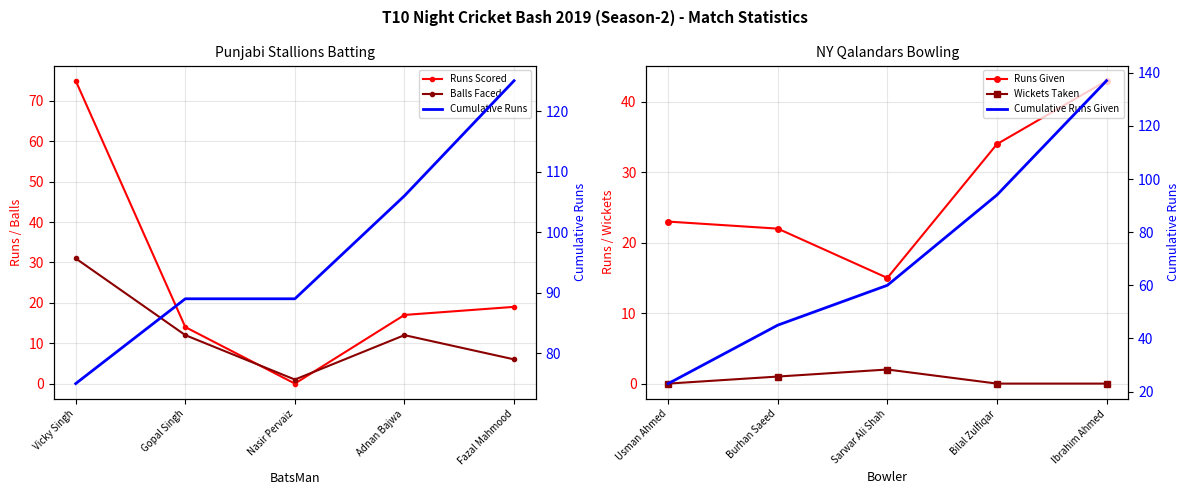

How many data points in Wickets Taken are above 0?

2